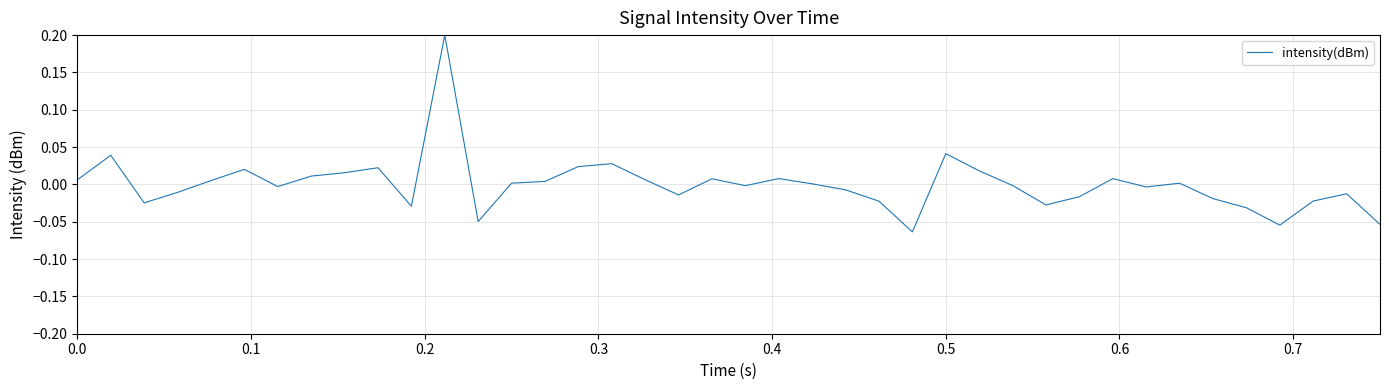

What is the difference between the maximum and minimum values?

0.3